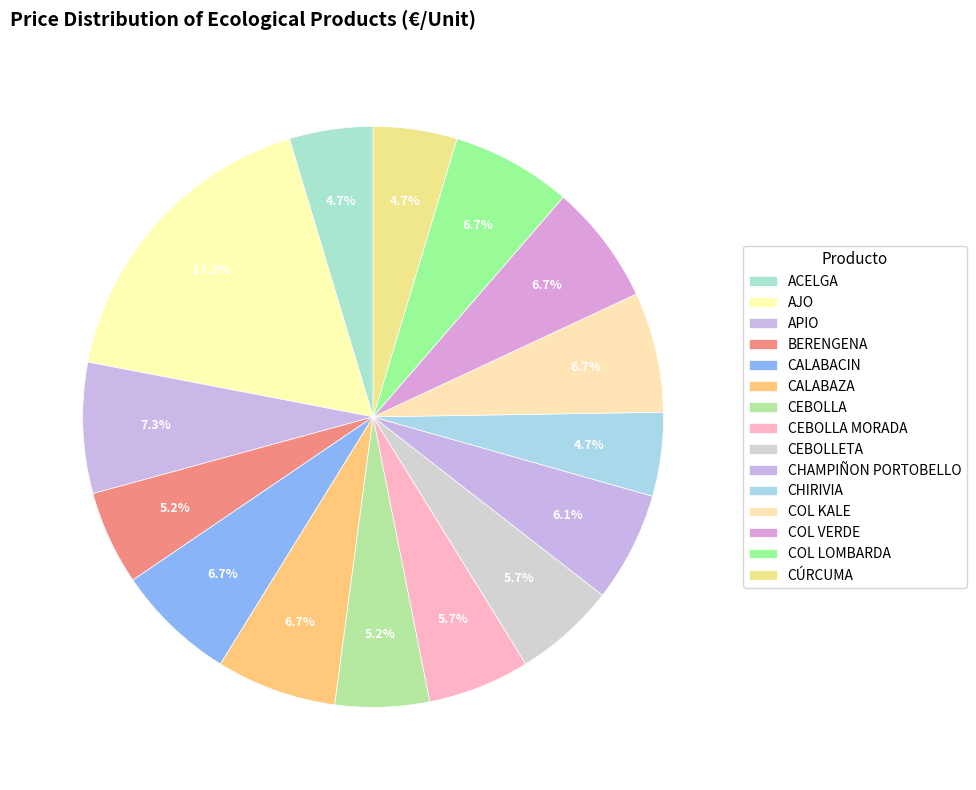

What is the smallest slice in the pie chart?

ACELGA